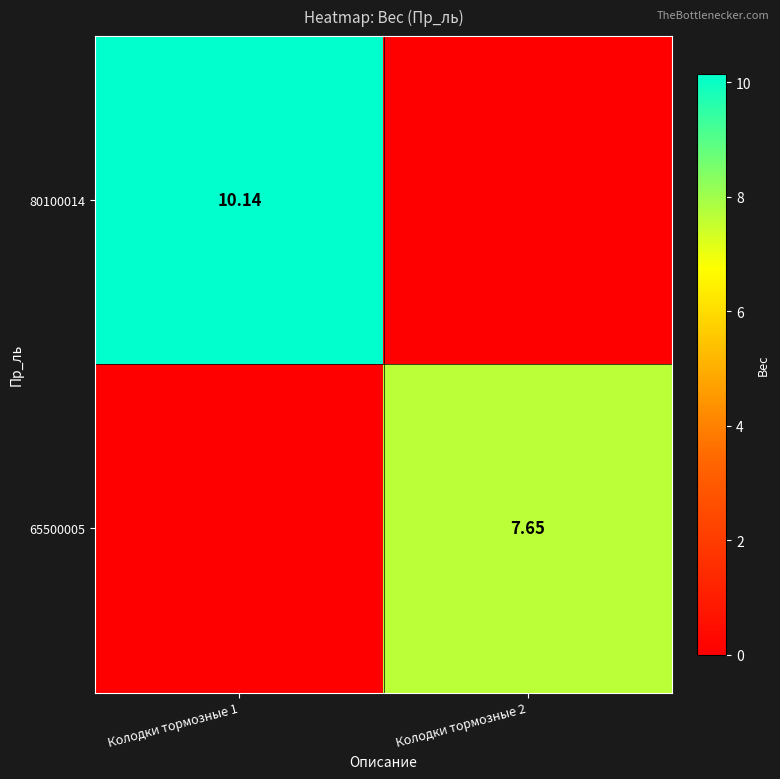

List the labels in order of 65500005 value, largest first.

Колодки тормозные 2, Колодки тормозные 1